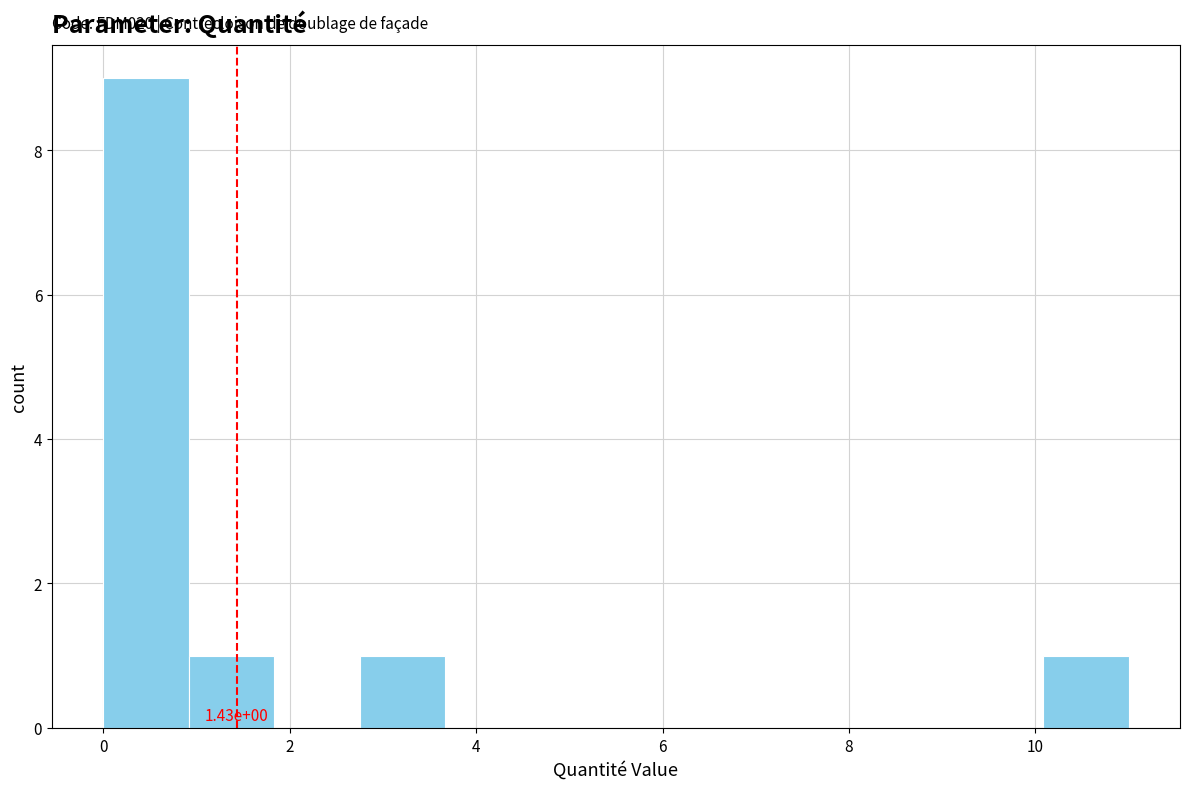

Over which range of the x-axis is the bar tallest?

0.0 to 1.0